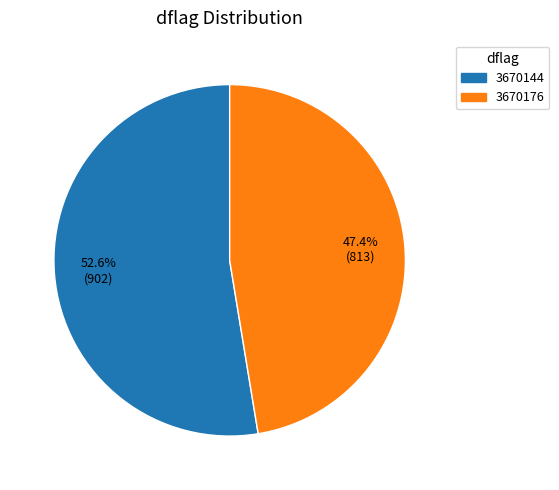

What is the total percentage of 3670176 and 3670144?

100.0%